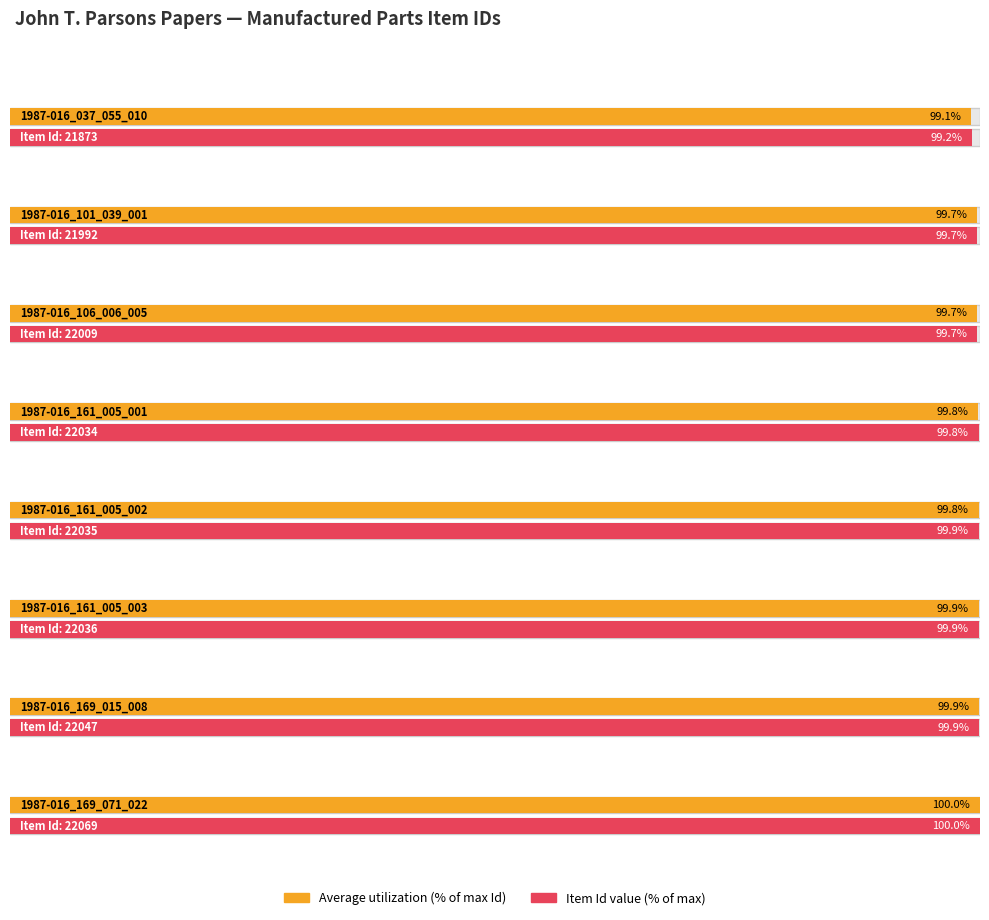

How many data points are above 22035?

3